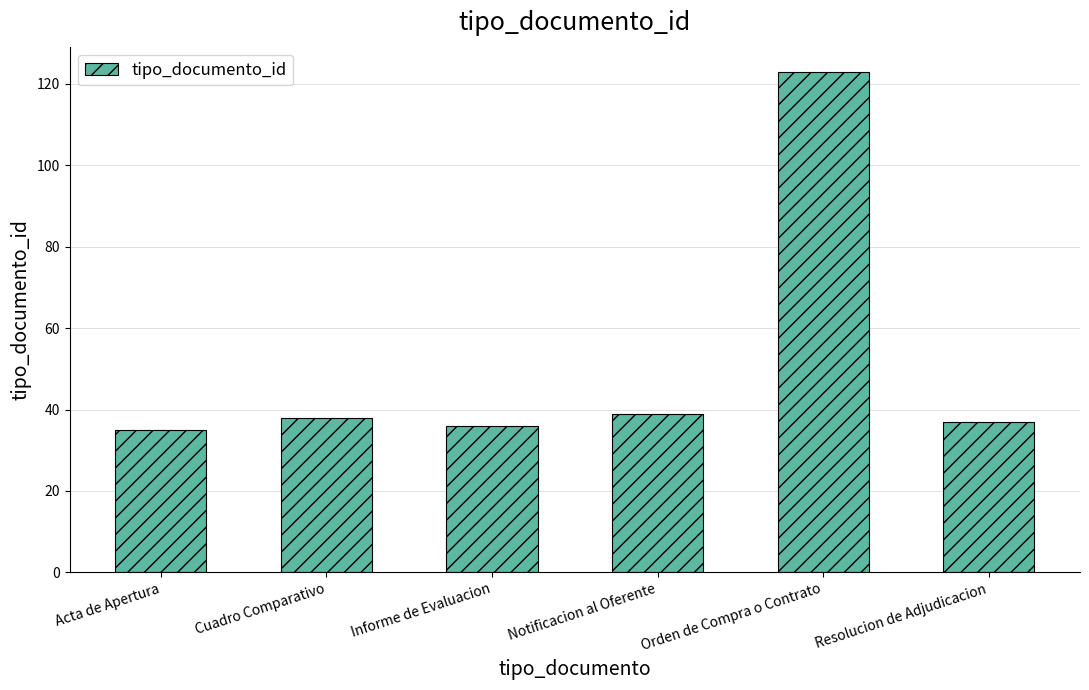

What value does the data have at Resolucion de Adjudicacion?

37